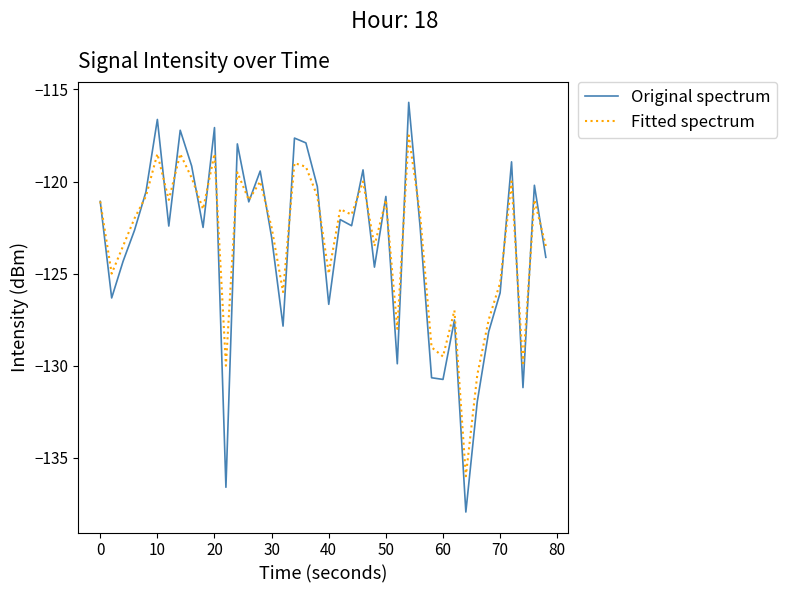

Which series has the largest range (max minus min)?

Original spectrum